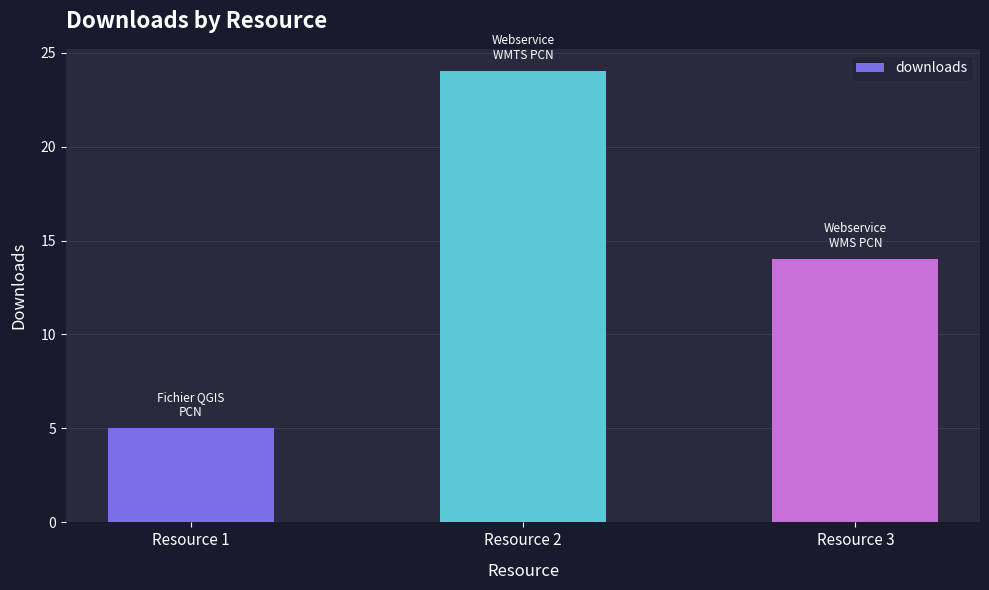

True or false: the data shows 14 at Resource 3.

True